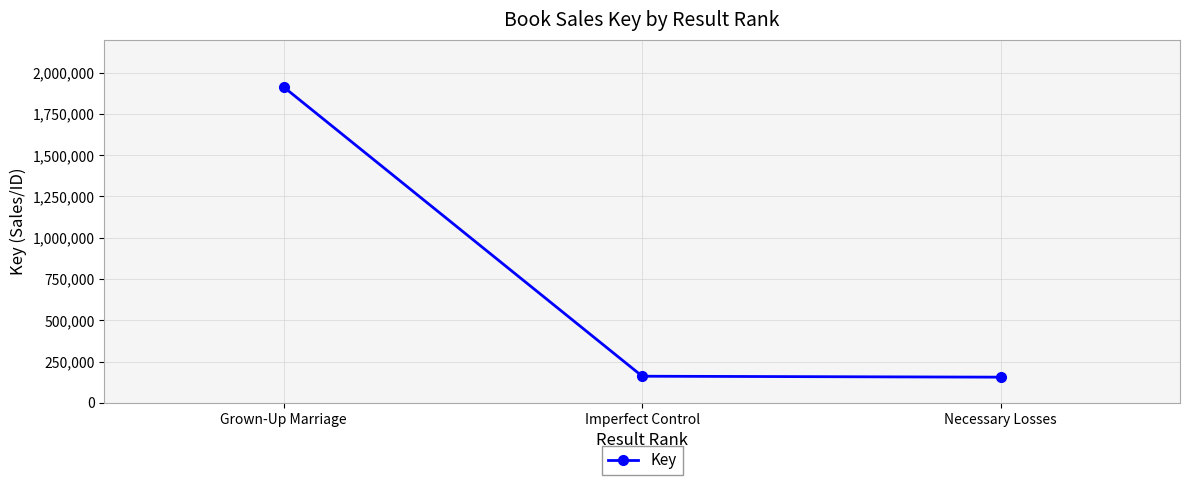

What is the smallest value displayed?

155196